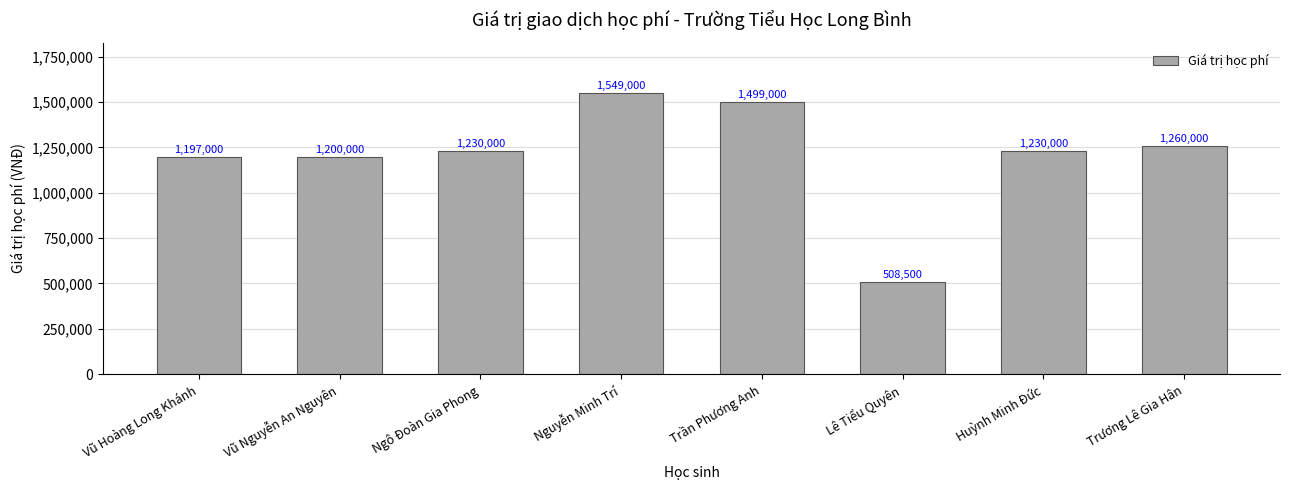

What is the maximum value shown in the chart?

1549000